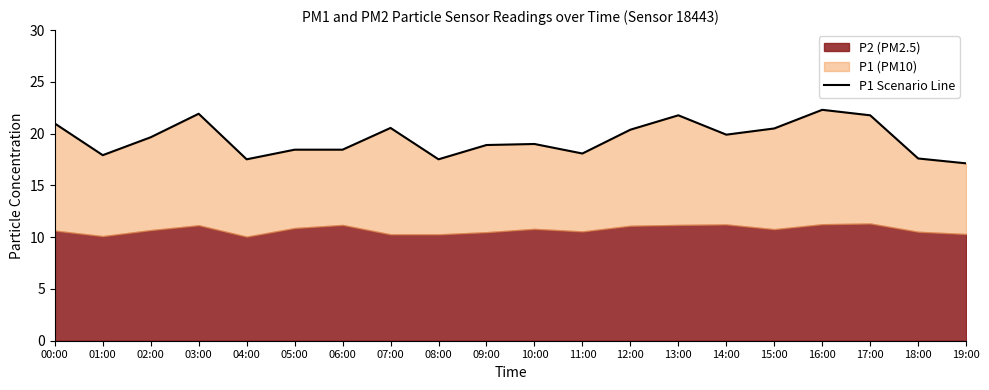

Is it true that the value at 10:00 is 19.0?

True